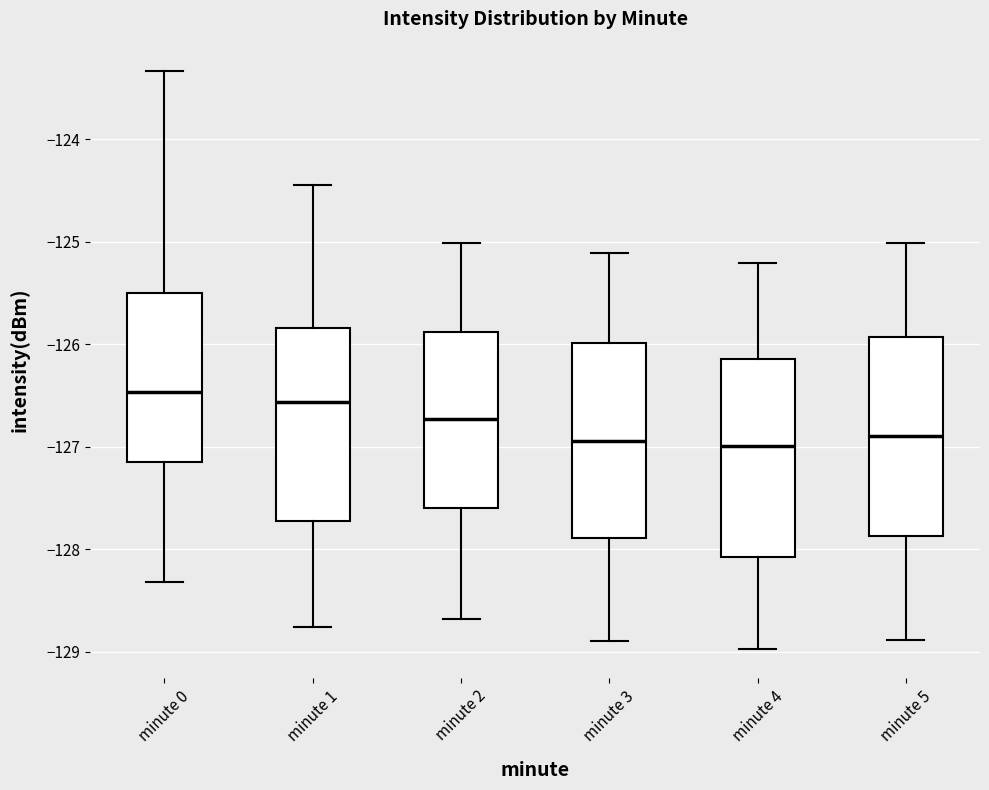

Where is the upper edge of the box for minute 1 on the y-axis? The values are not printed on the chart, so give them approximately, as read against the axis.

-125.8